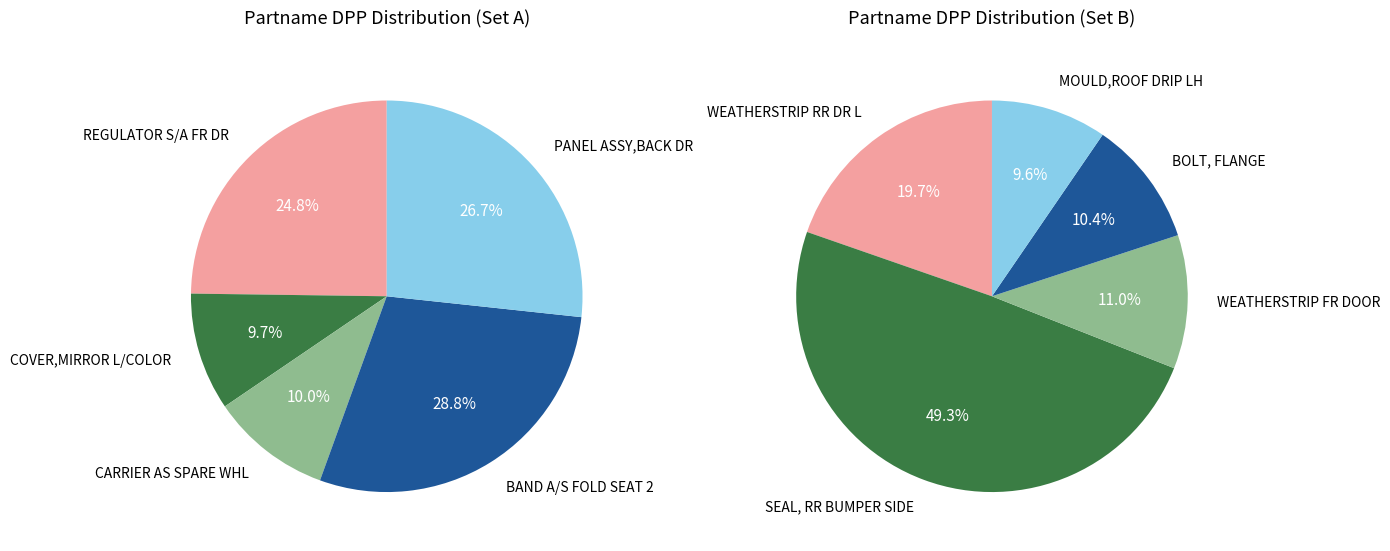

Which has a higher value, REGULATOR S/A FR DR or BAND A/S FOLD SEAT 2?

BAND A/S FOLD SEAT 2